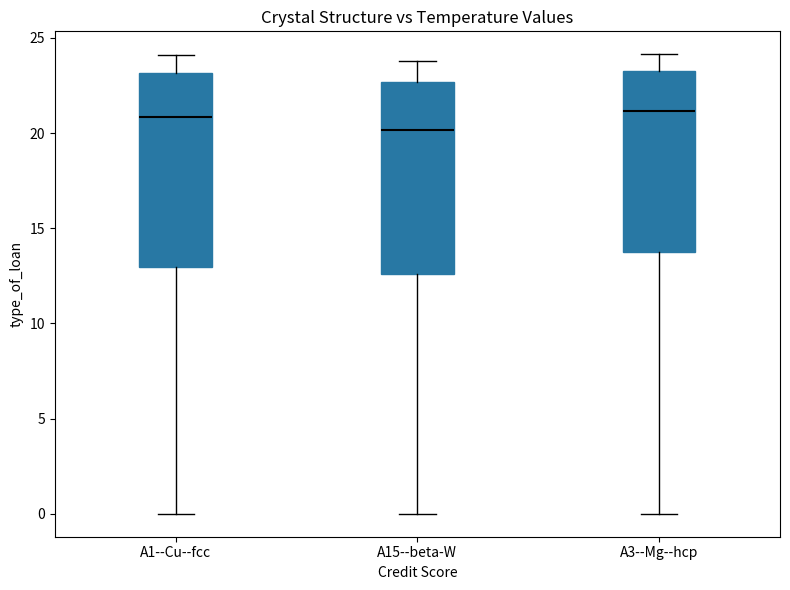

Reading left to right, transcribe this box plot: for each box, give where its median line is, the range the box spans, and where its two whiskers end, as read against the y-axis. The values are not printed on the chart, so give them approximately, as read against the axis.

A1--Cu--fcc: median 21.0, box 13.0 to 23.0, whiskers 0.0 to 24.0
A15--beta-W: median 20.0, box 12.5 to 22.5, whiskers 0.0 to 24.0
A3--Mg--hcp: median 21.0, box 13.5 to 23.5, whiskers 0.0 to 24.0